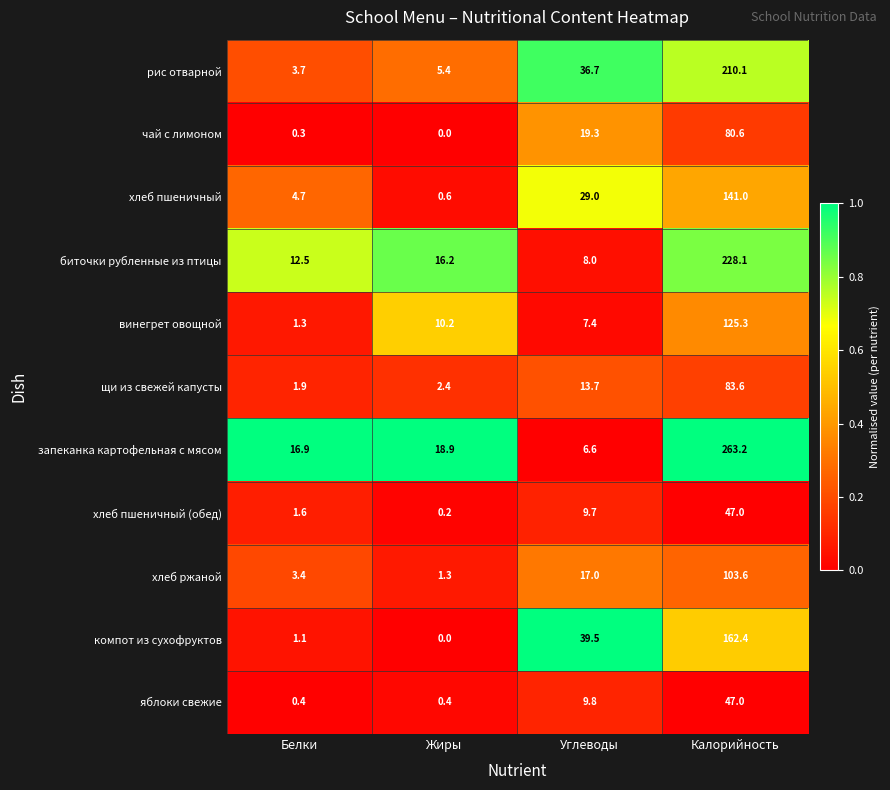

At which category is the sum across all series the highest?

Калорийность